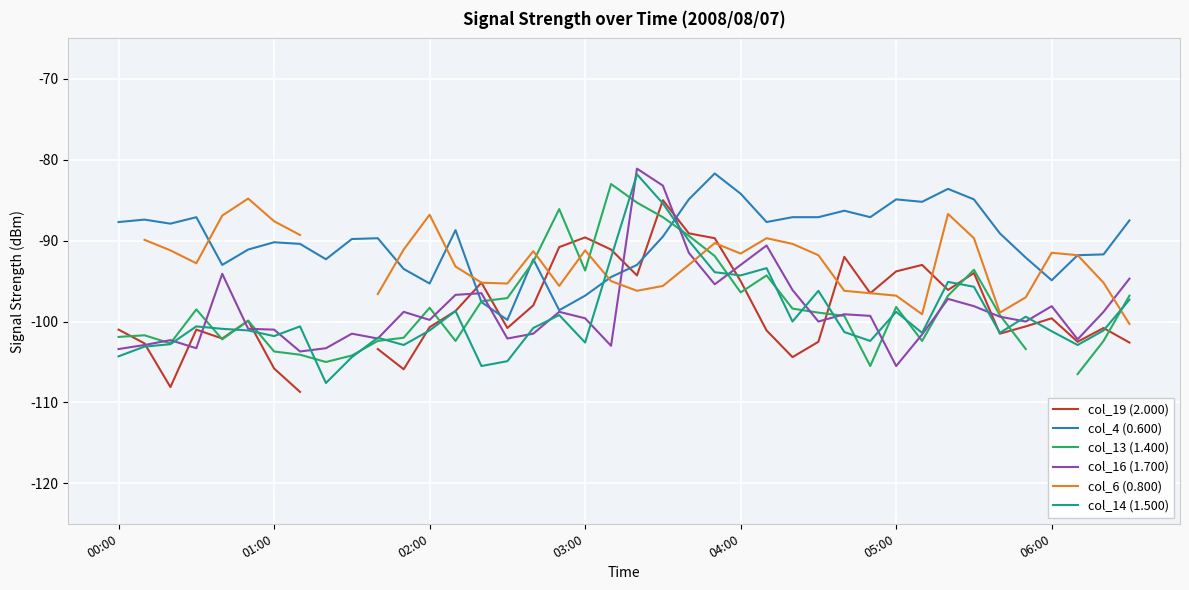

What value does the col_16 (1.700) series have at 20?

-81.1